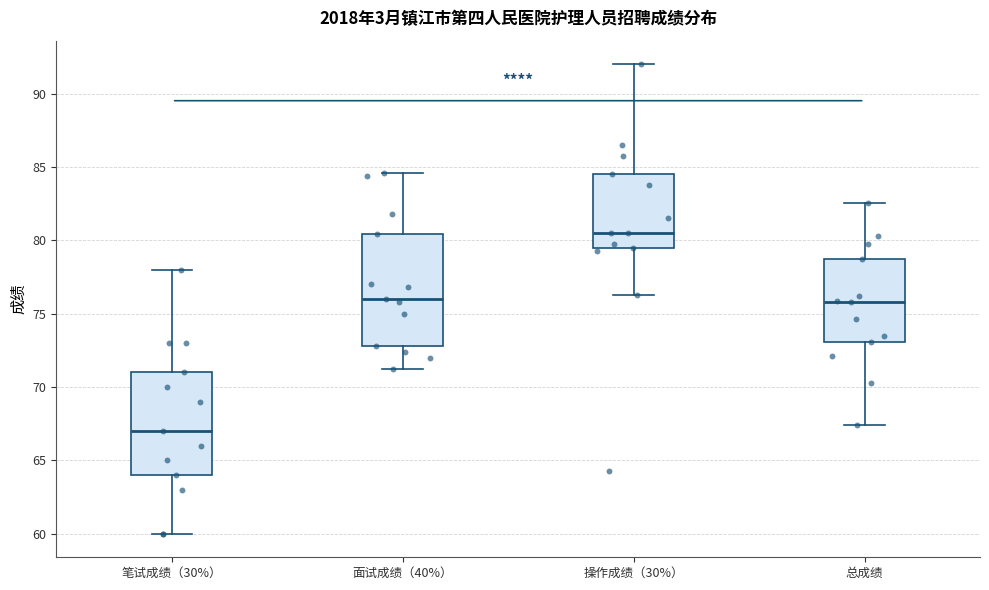

Which box is the tallest, from its lower edge to its upper edge?

面试成绩（40%）